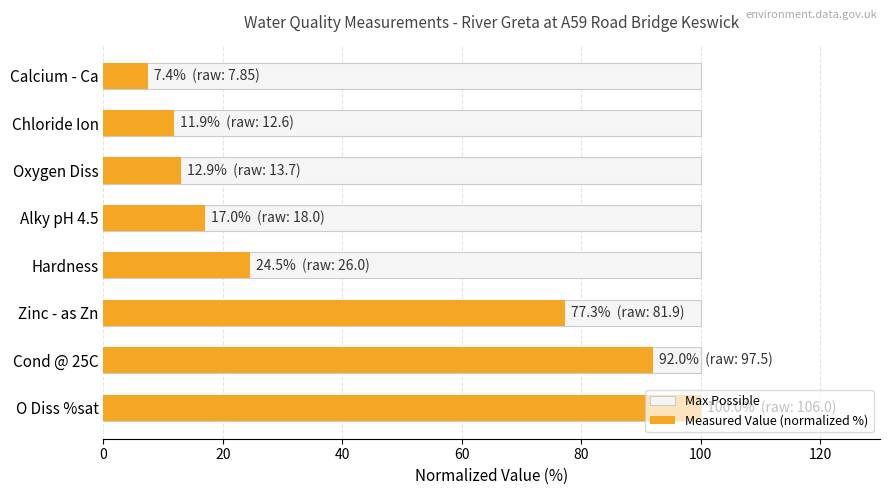

Which series has the largest range (max minus min)?

Measured Value (normalized %)